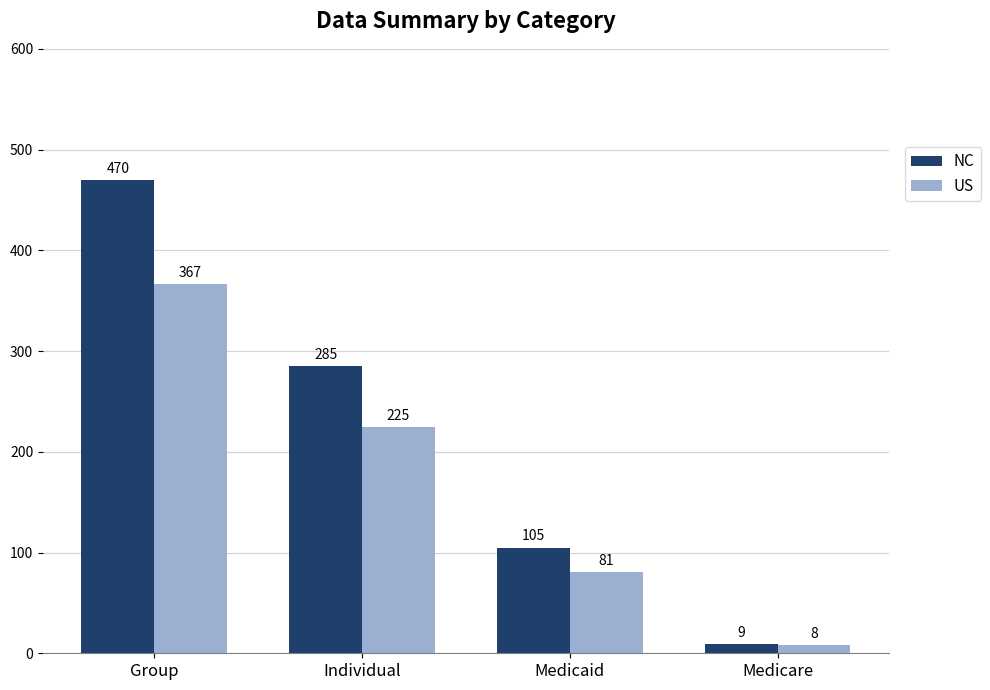

Which category has the highest value in the US series?

Group